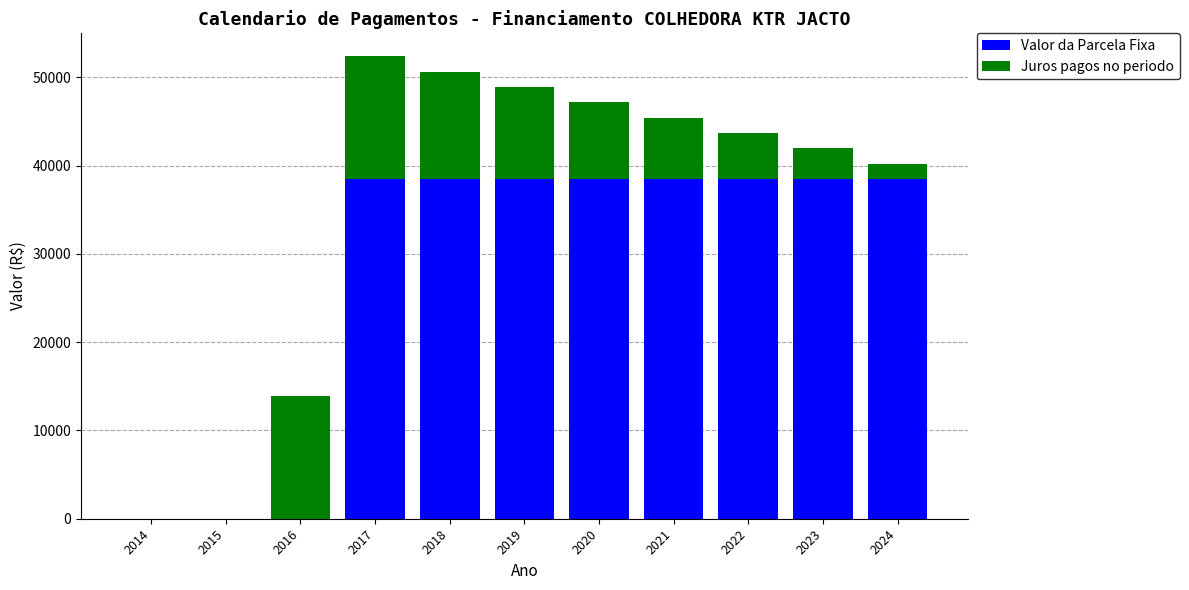

What is the sum of all Valor da Parcela Fixa values?

308000.0